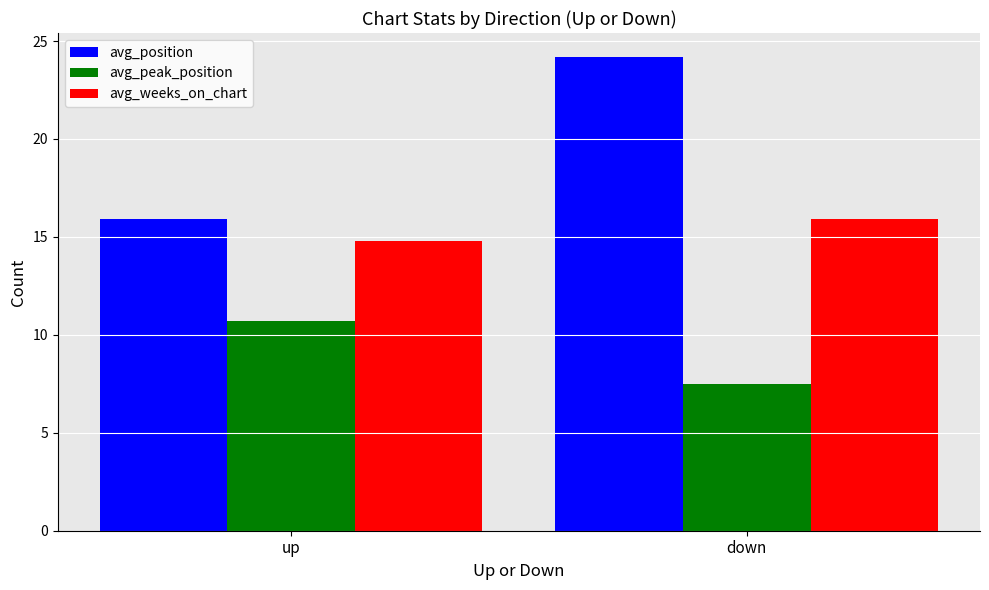

The value of avg_peak_position at down is 11.4. True or false?

False